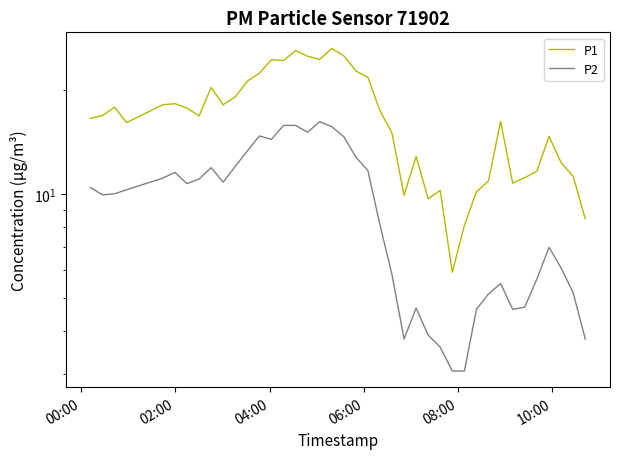

True or false: P2 and P1 cross at least once.

False